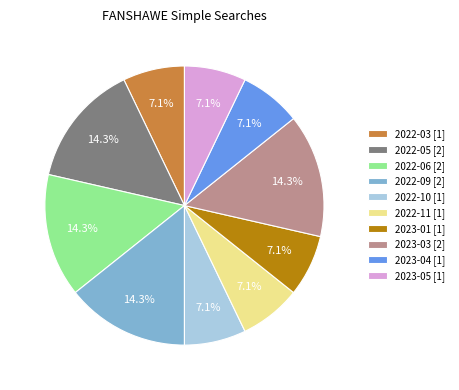

Is 2022-10 [1] the majority of the pie?

No